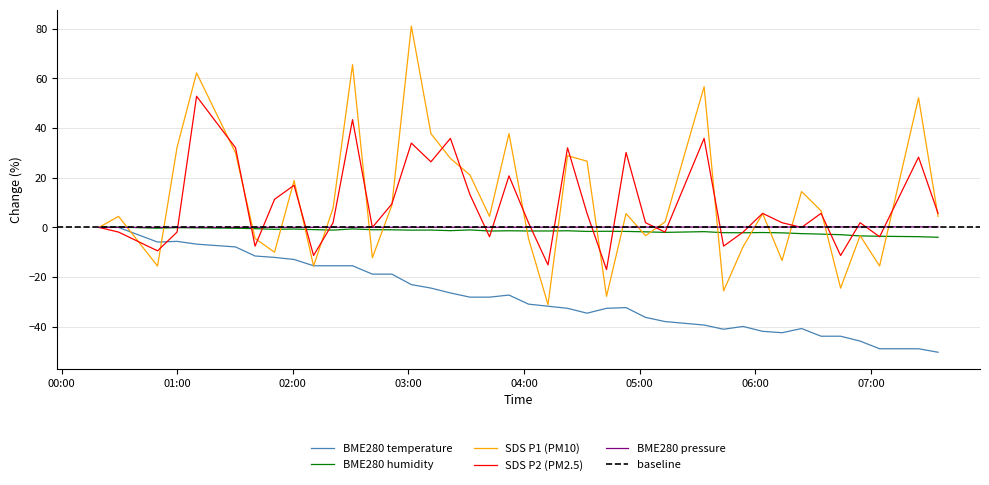

What is the minimum value for SDS_P1?

-31.1